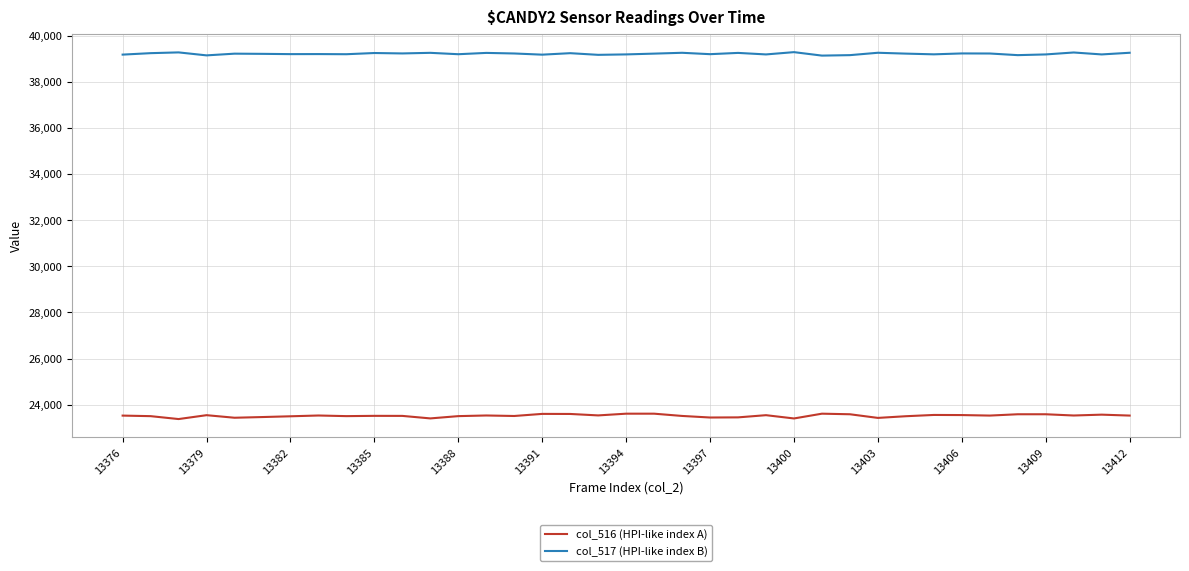

Which series has the largest total across all categories?

col_517 (HPI-like index B)